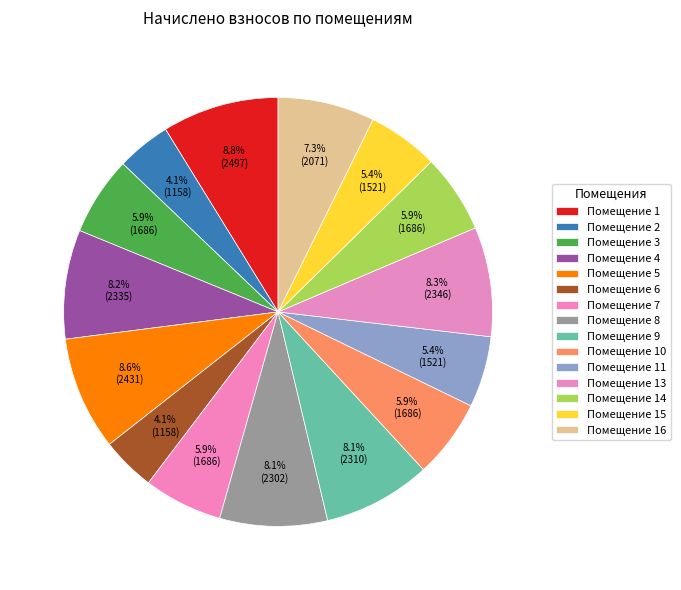

Is there any slice that represents more than half of the pie?

No